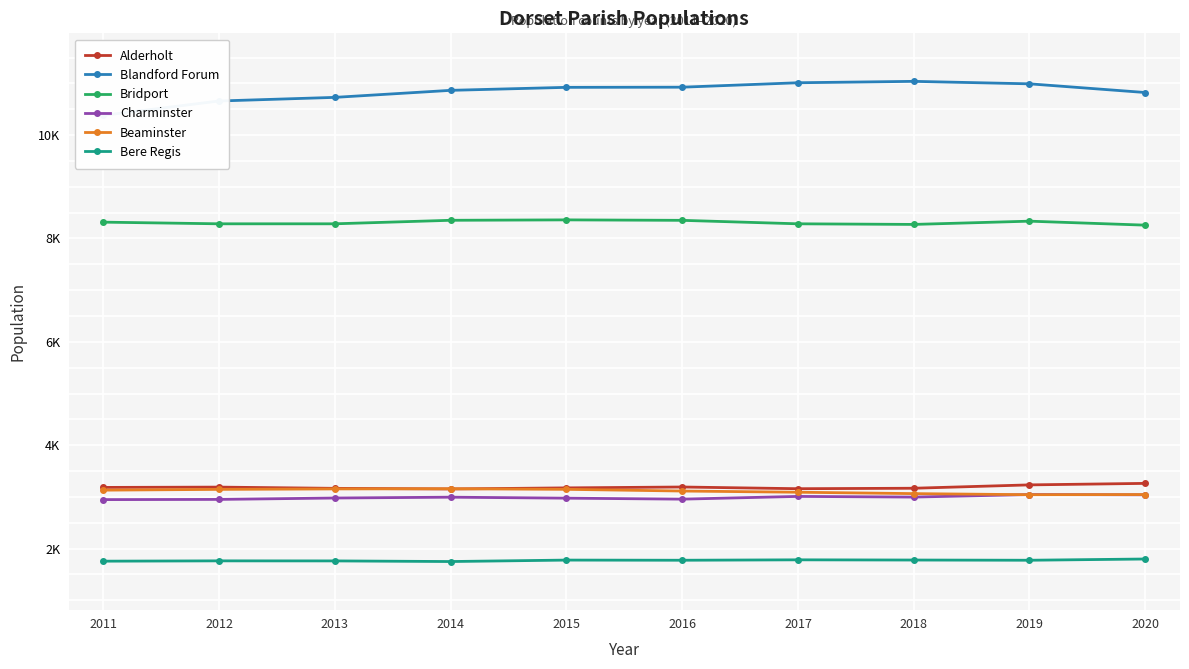

True or false: Bere Regis and Alderholt intersect in this chart.

False